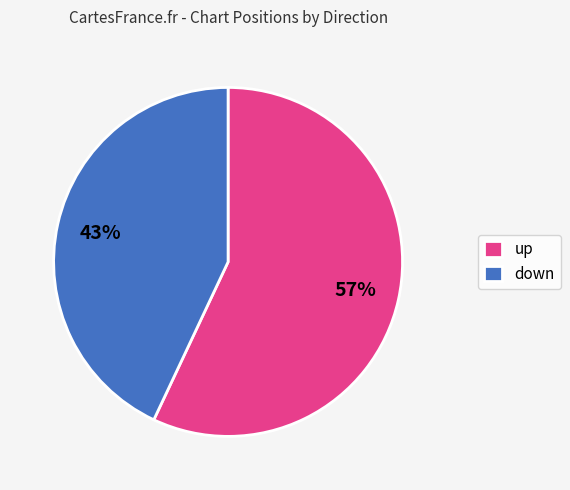

Which has a higher value, down or up?

up